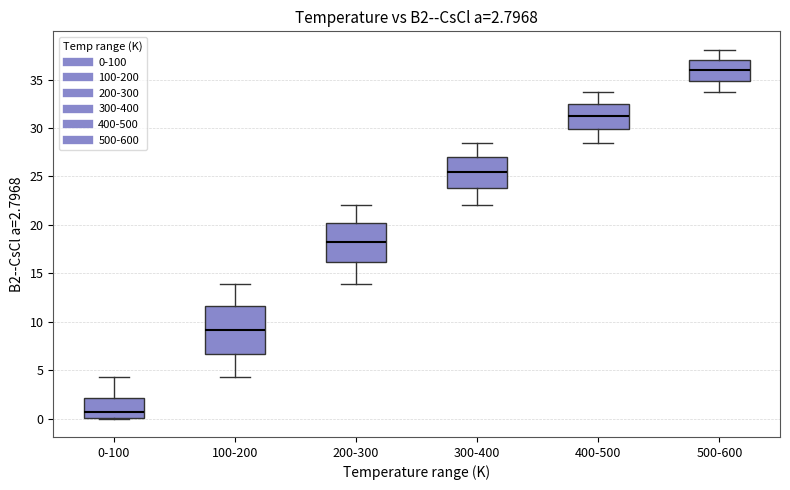

Which box is the tallest, from its lower edge to its upper edge?

100-200